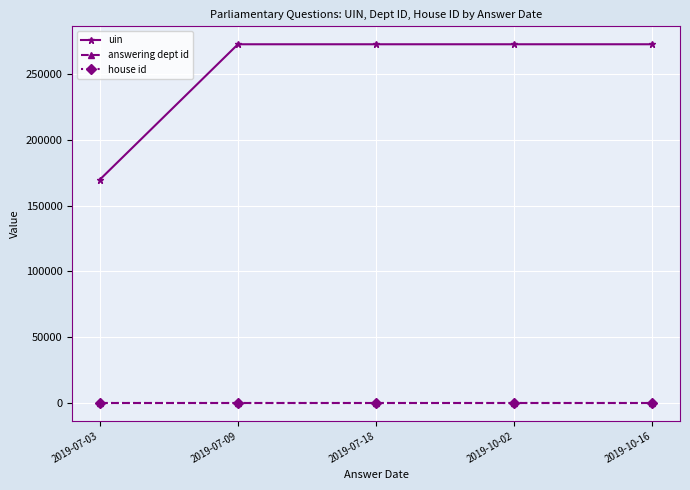

What is the greatest value displayed?

272905.5